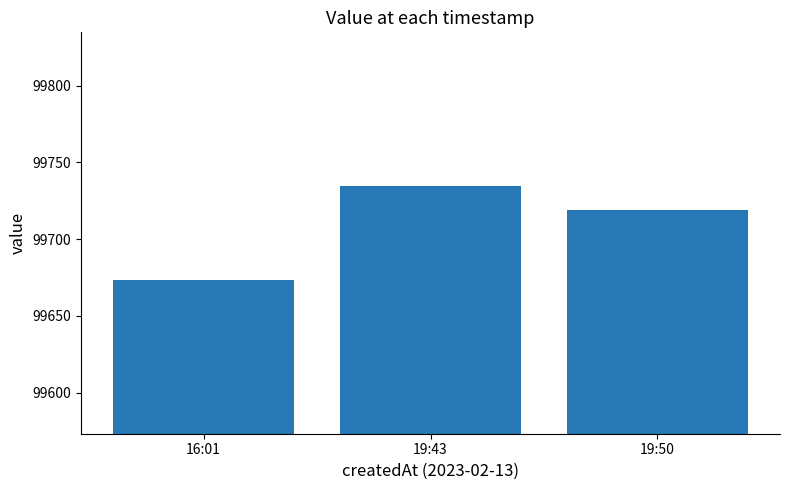

Which has a higher value, 19:43 or 19:50?

19:43